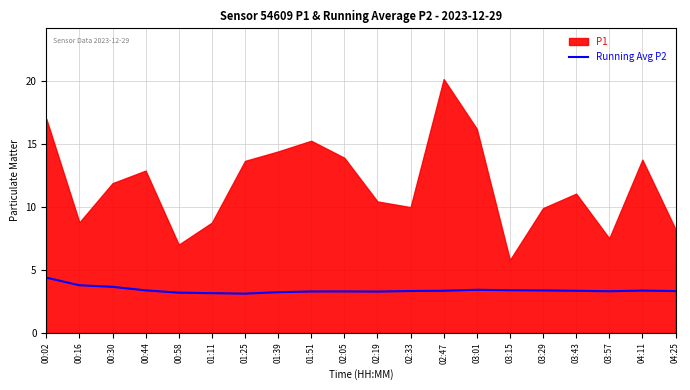

What position from the right is 01:11?

15